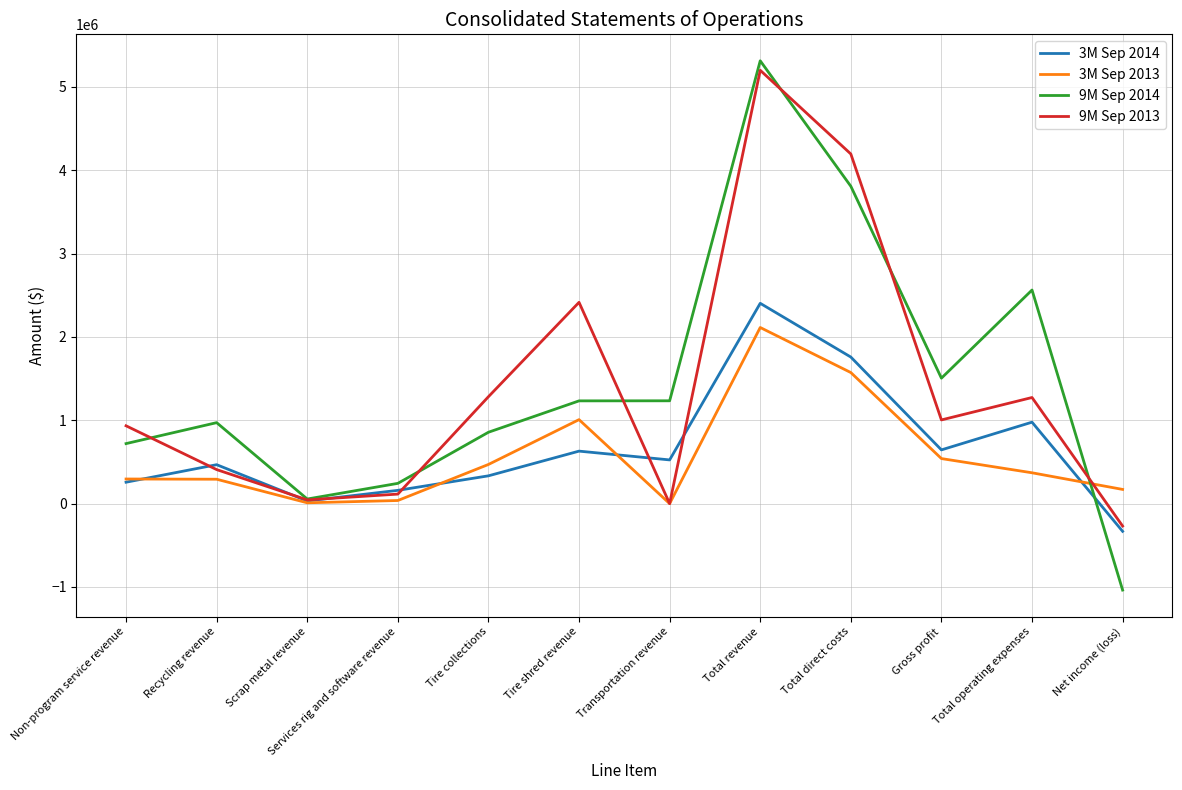

Which series has the largest total across all categories?

9M Sep 2014